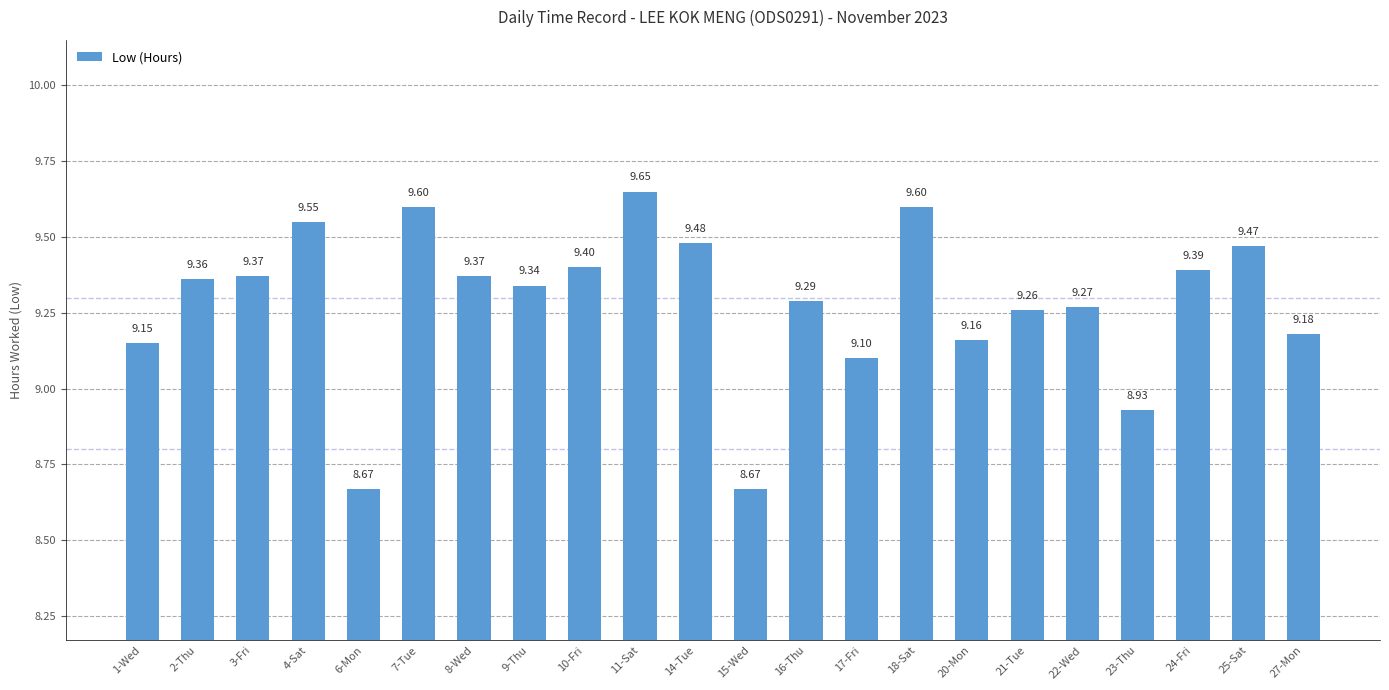

What is the change in value from 11-Sat to 16-Thu?

-0.4